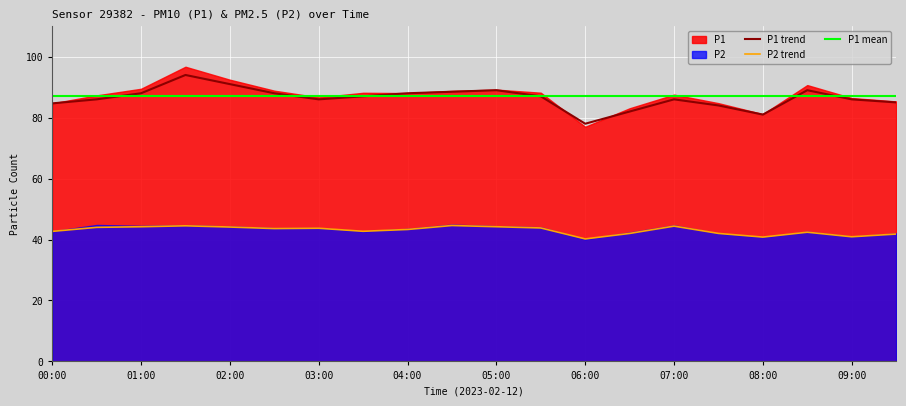

What is the total value across all series at 08:00?

121.8